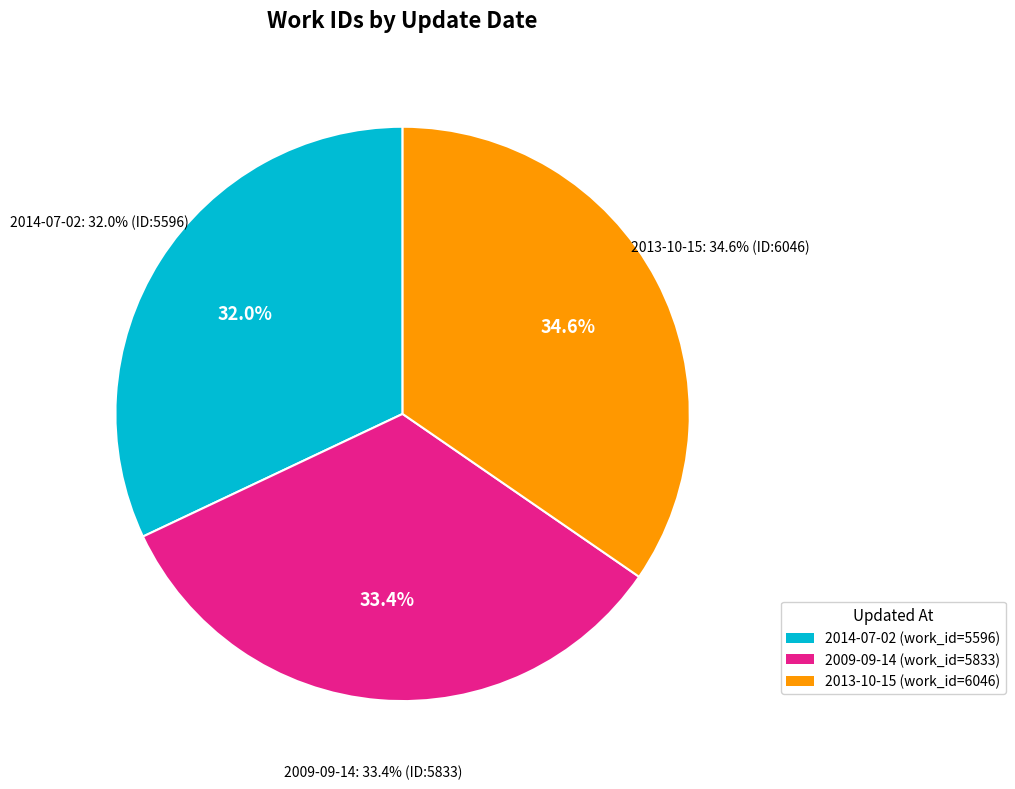

Rank the categories by value from lowest to highest.

2014-07-02, 2009-09-14, 2013-10-15